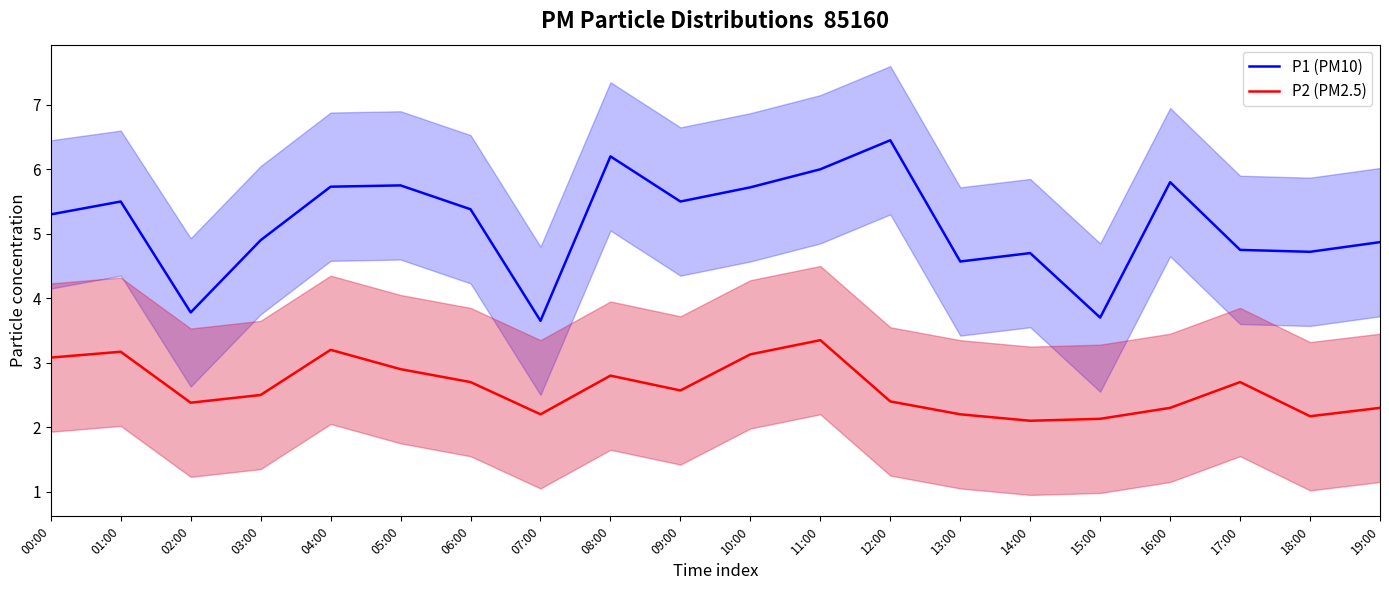

True or false: P2 (PM2.5) and P1 (PM10) cross at least once.

False